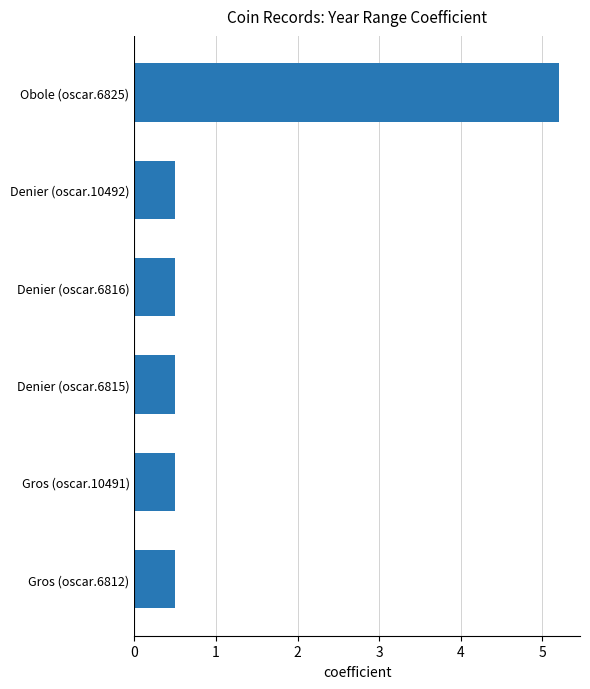

Which category has the highest value across all series?

Obole (oscar.6825)